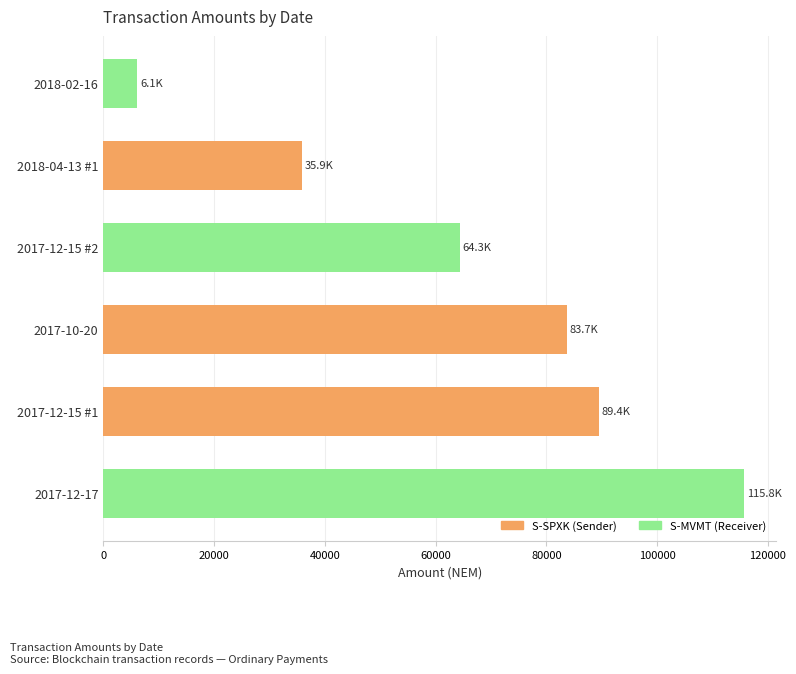

Where is the data nearest to the value 60941?

2017-12-15 #2